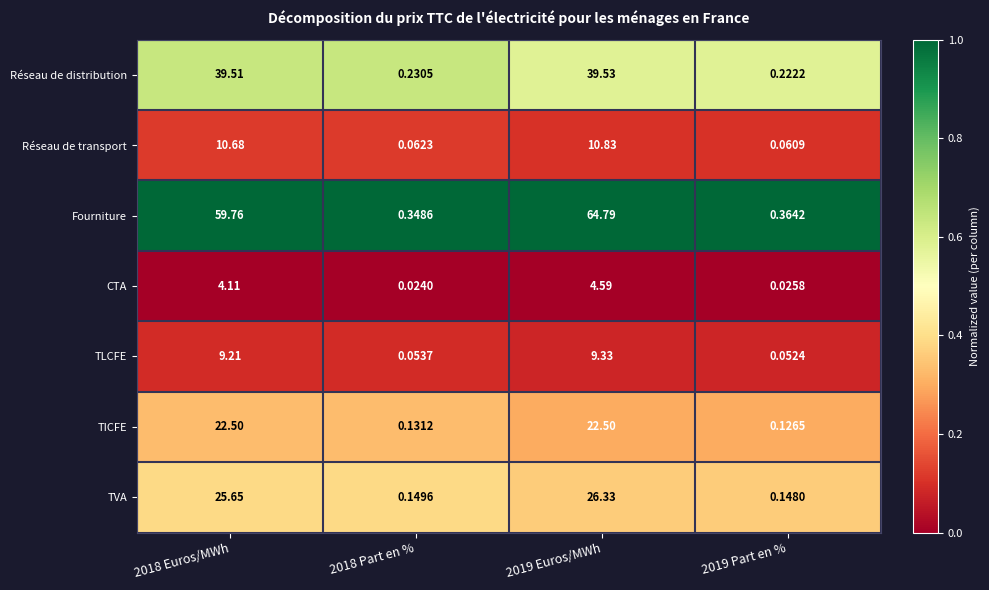

Which series has the largest total across all categories?

Fourniture